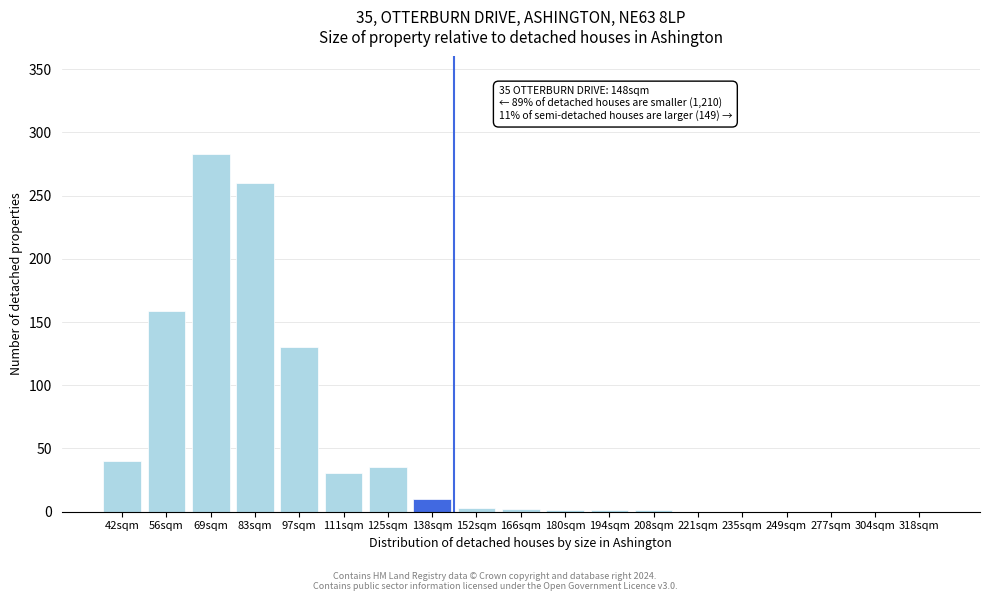

What is the maximum value shown in the chart?

283